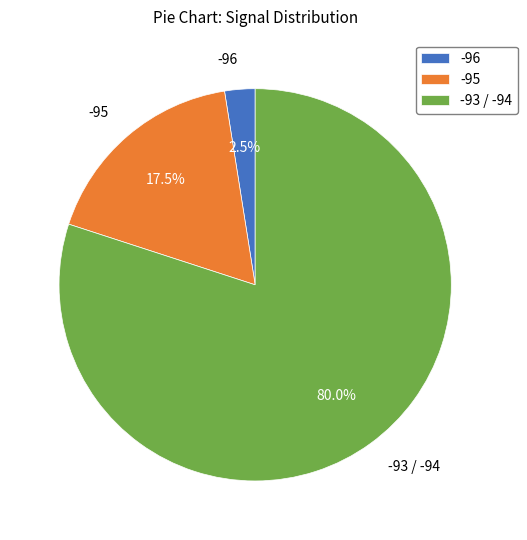

Count the number of slices in the pie.

3